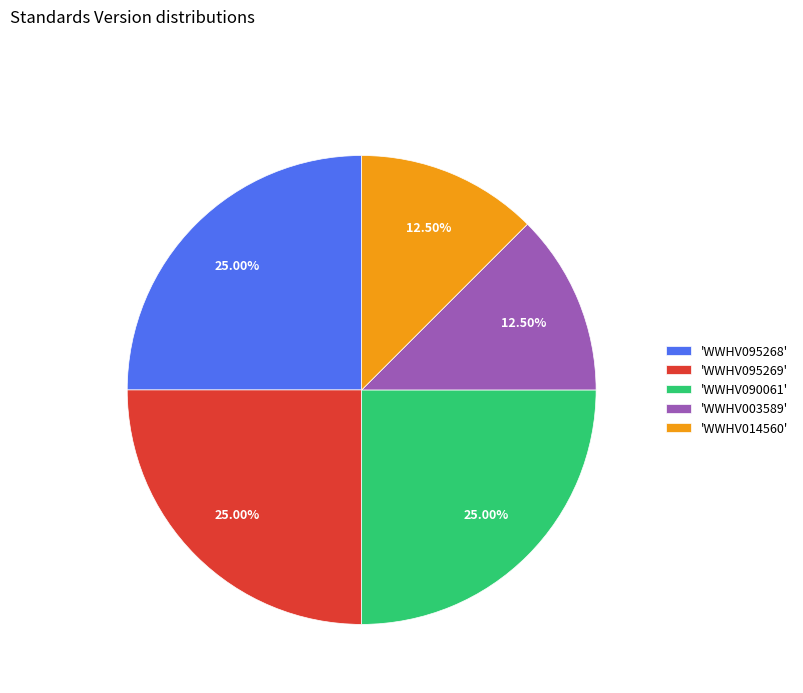

Is the sum of 'WWHV003589' and 'WWHV090061' greater than half?

No